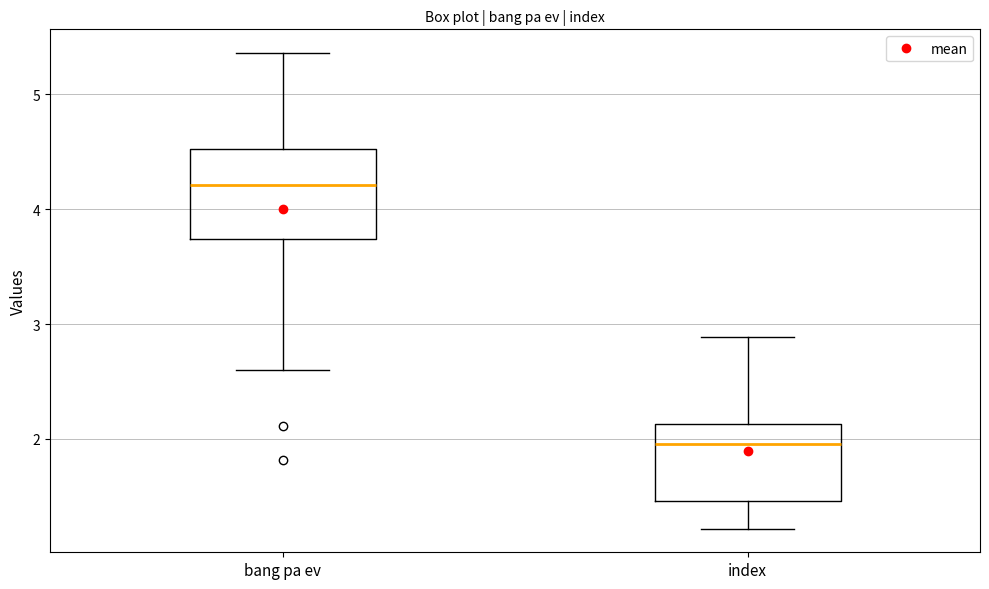

Reading left to right, read every box against the y-axis: the position of its median line, the range the box covers, and the ends of its whiskers. The values are not printed on the chart, so give them approximately, as read against the axis.

bang pa ev: median 4.2, box 3.7 to 4.5, whiskers 2.6 to 5.4
index: median 2.0, box 1.5 to 2.1, whiskers 1.2 to 2.9